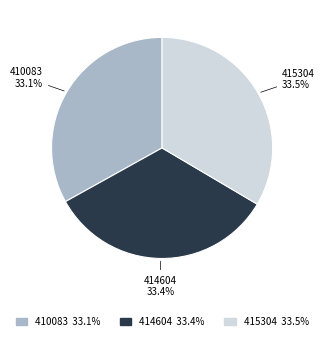

To the nearest percent, what portion does 410083 represent?

33%